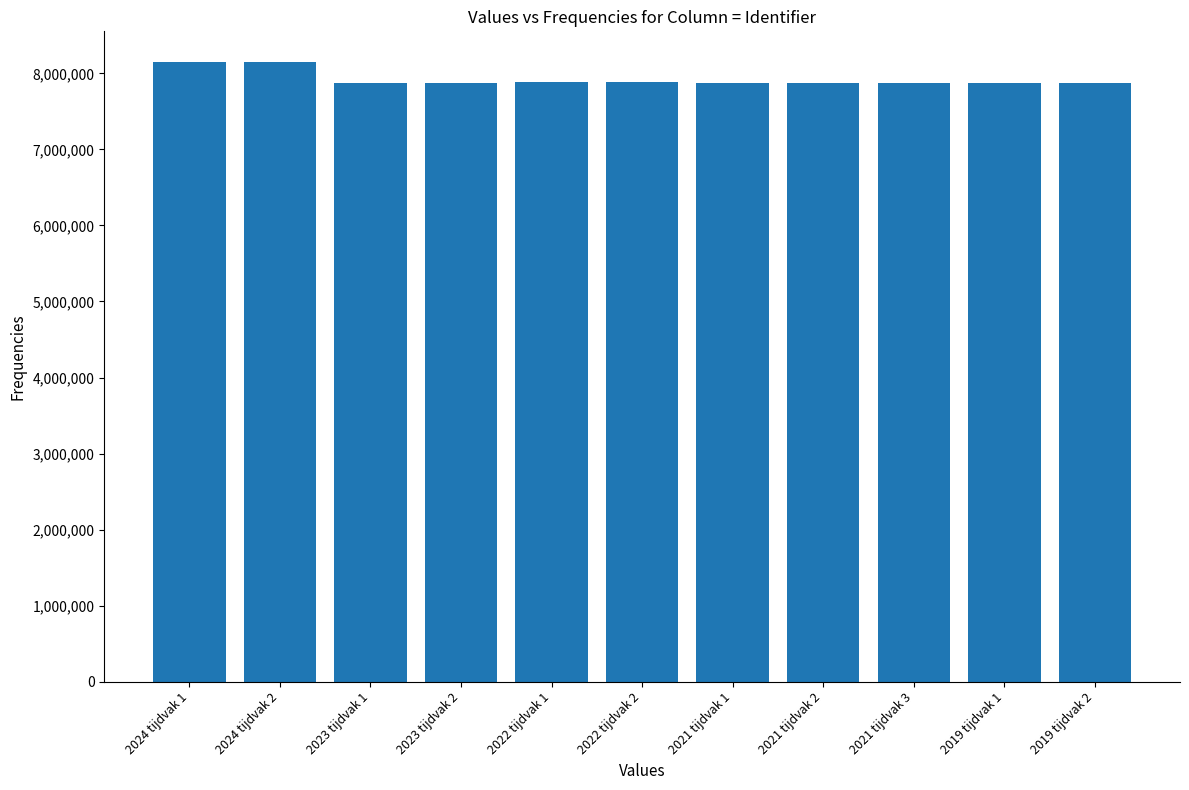

What is the greatest value displayed?

8145049